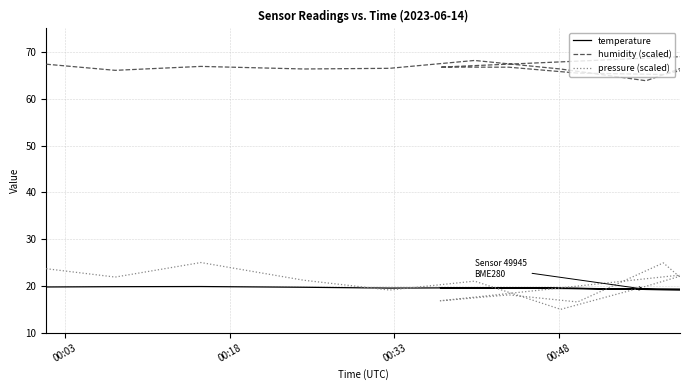

How many categories are shown in the chart?

15